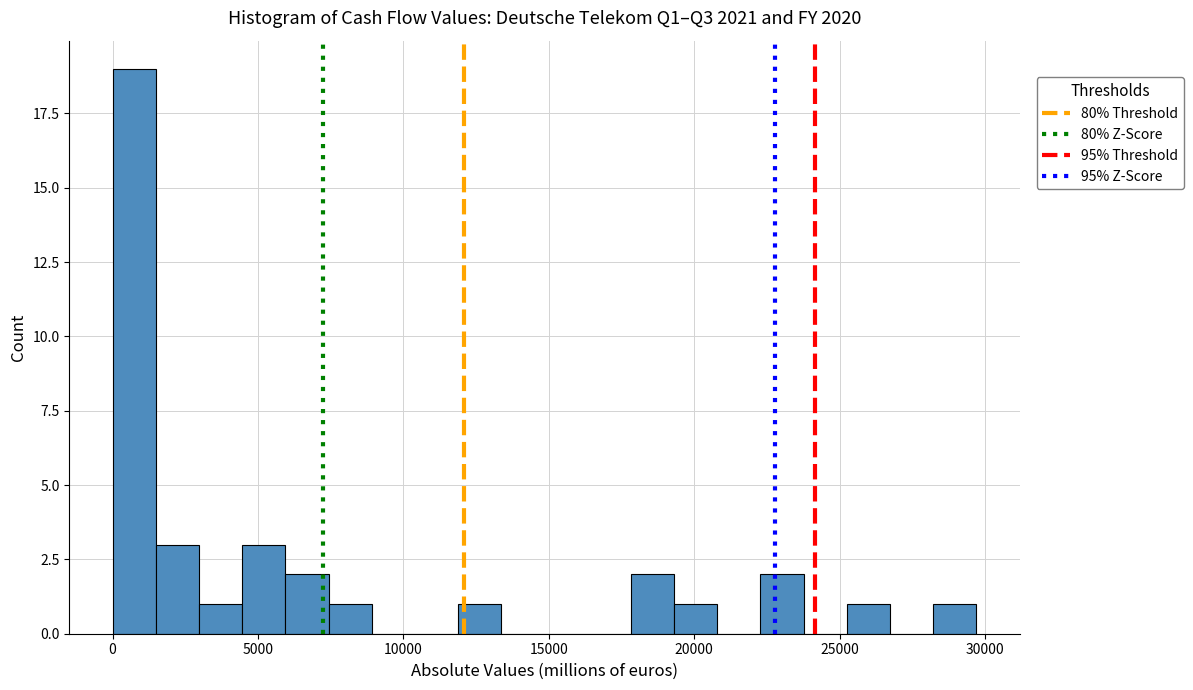

Around what value on the x-axis is the tallest bar? Give the approximate position of its centre, as read against the axis.

500